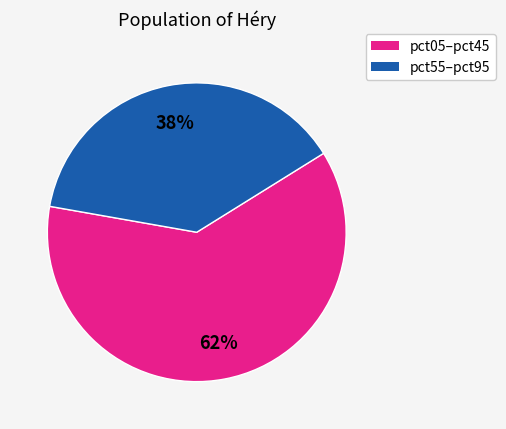

How many segments does this pie chart have?

2